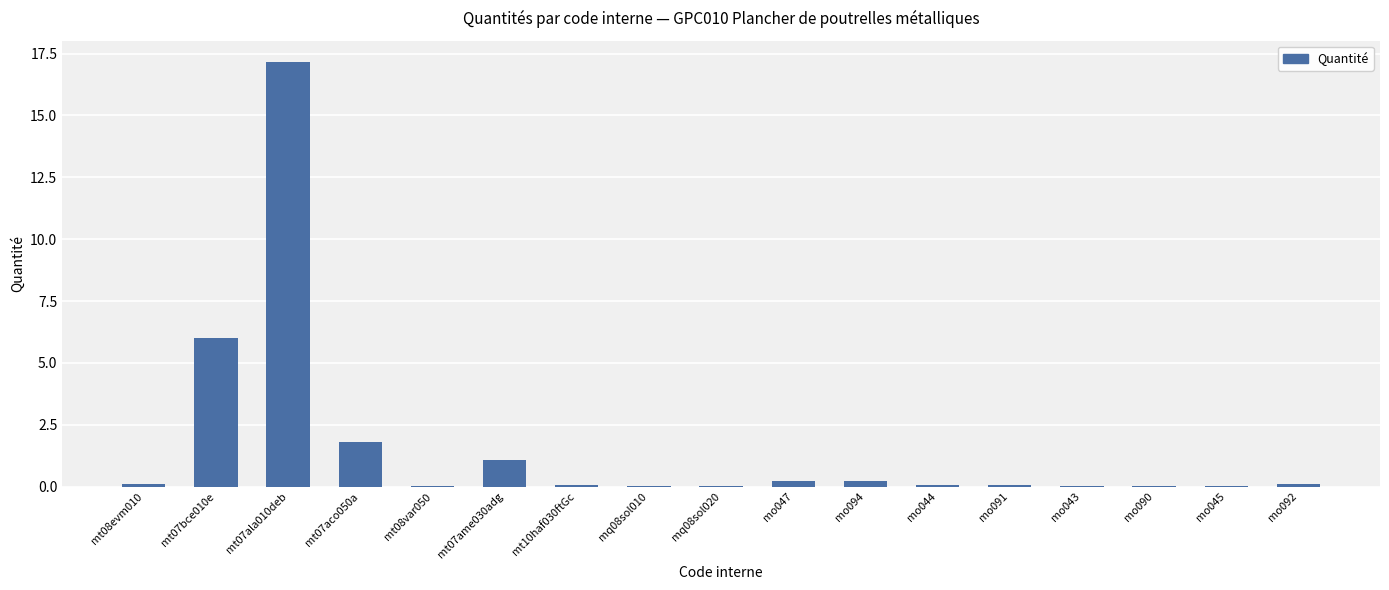

What is the sum of all values?

27.1